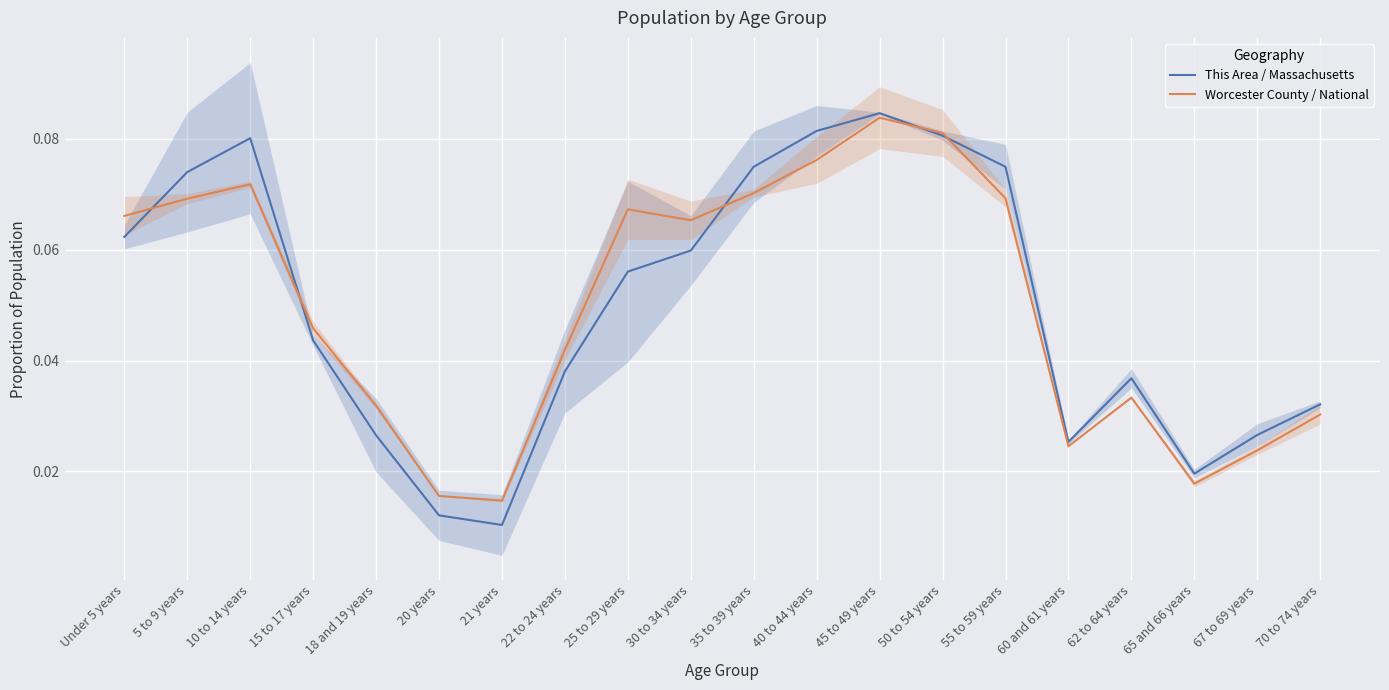

What position from the left is 60 and 61 years?

16